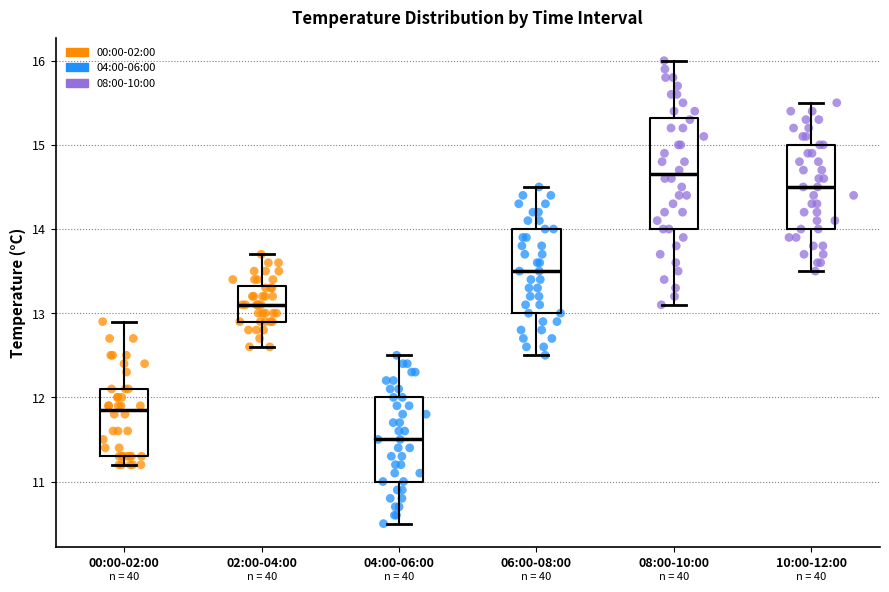

Comparing the boxes themselves (not the whiskers), which one is the tallest?

08:00-10:00